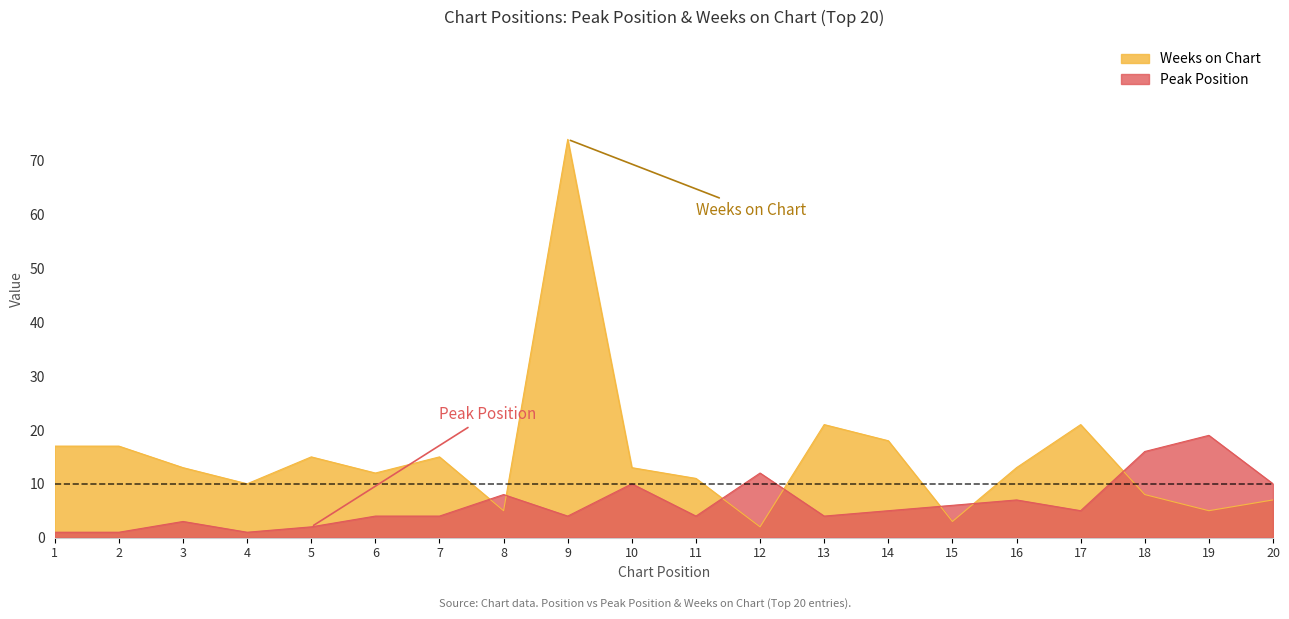

How many data points in Weeks on Chart are less than 13?

9